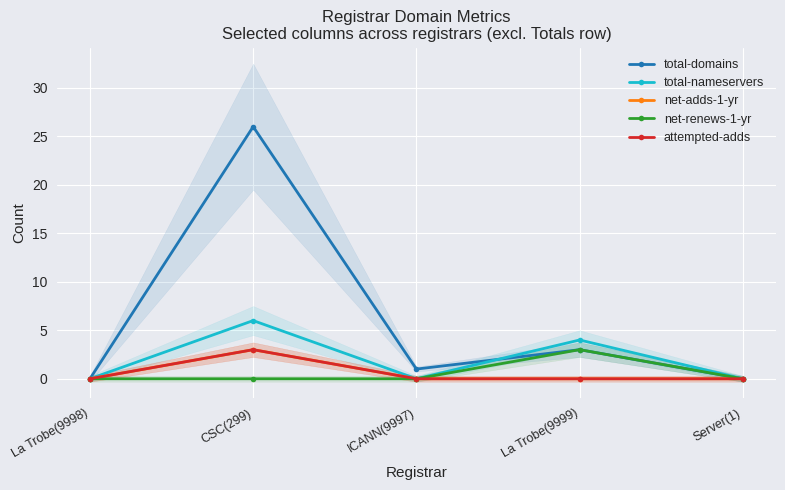

How many data points does each series have?

5